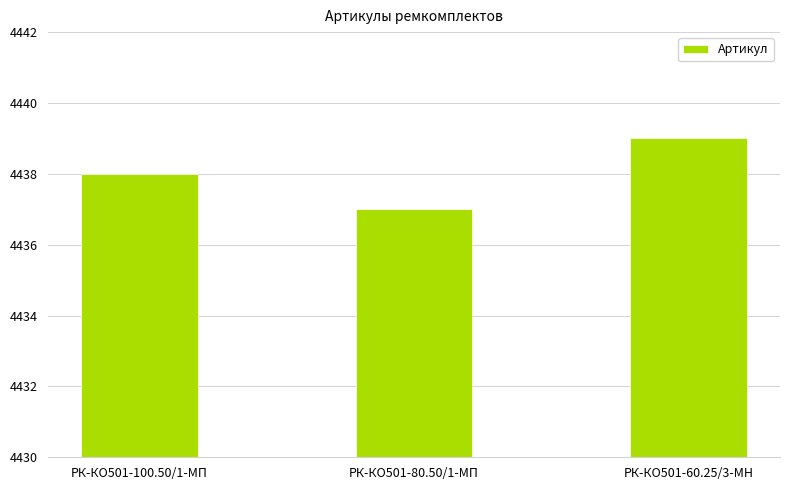

At which label is the value closest to 4438?

РК-КО501-100.50/1-МП